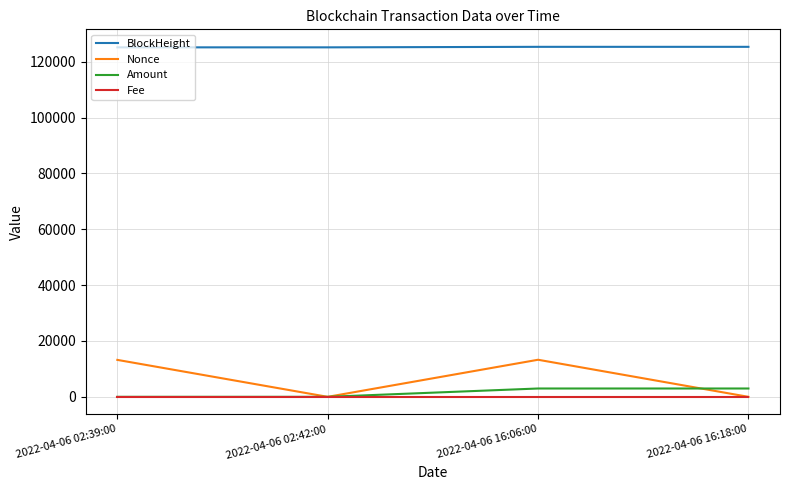

Which series has the largest total across all categories?

BlockHeight